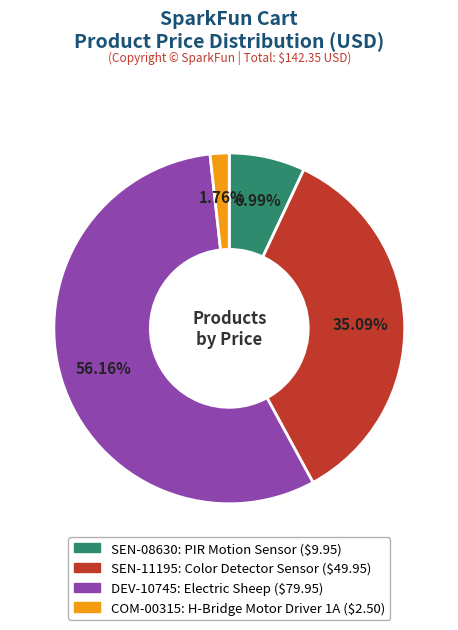

True or false: DEV-10745 accounts for 65% of the total.

False